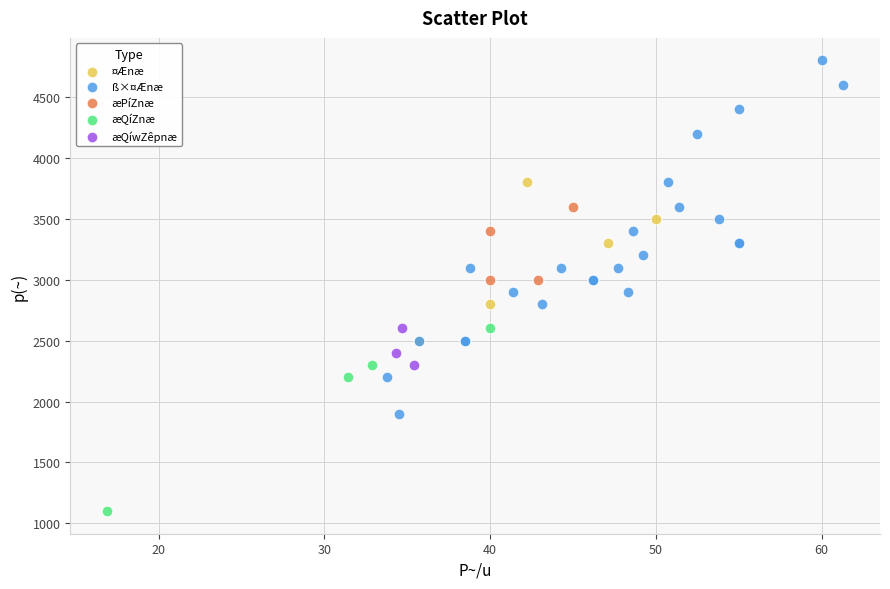

Which series contains the lowest Y value?

æQíZnæ